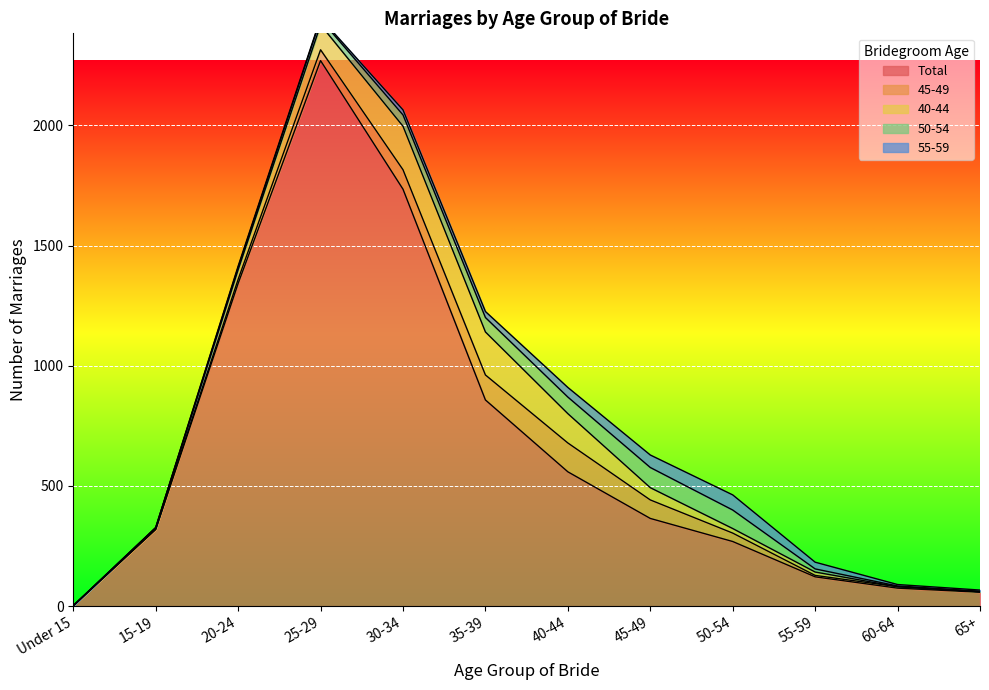

Is the value of 40-44 at 45-49 greater than the value of 55-59 at 65+?

Yes